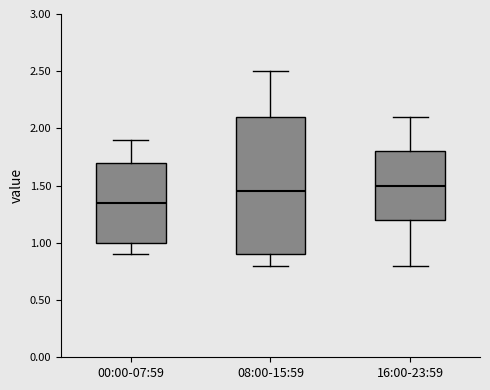

Reading left to right, transcribe this box plot: for each box, give where its median line is, the range the box spans, and where its two whiskers end, as read against the y-axis. The values are not printed on the chart, so give them approximately, as read against the axis.

00:00-07:59: median 1.35, box 1.00 to 1.70, whiskers 0.90 to 1.90
08:00-15:59: median 1.45, box 0.90 to 2.10, whiskers 0.80 to 2.50
16:00-23:59: median 1.50, box 1.20 to 1.80, whiskers 0.80 to 2.10